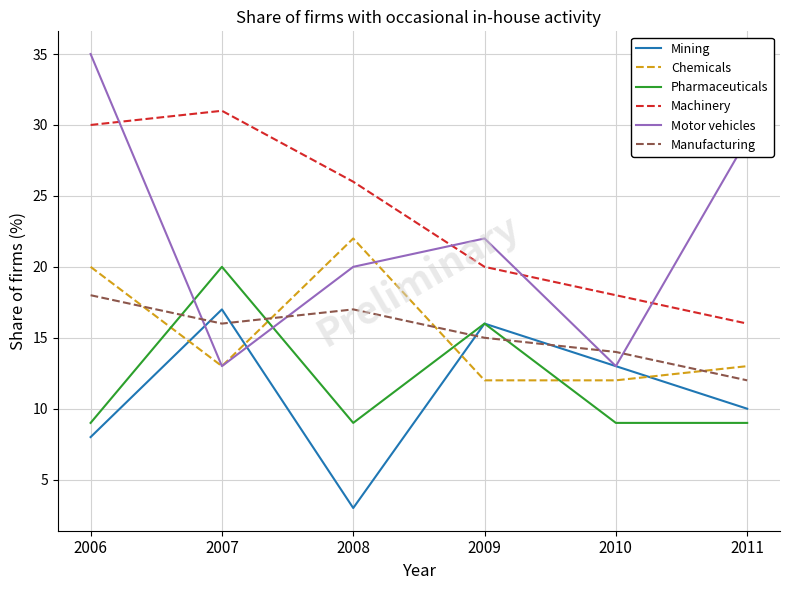

What is the difference between the maximum and minimum values in the Motor vehicles series?

22